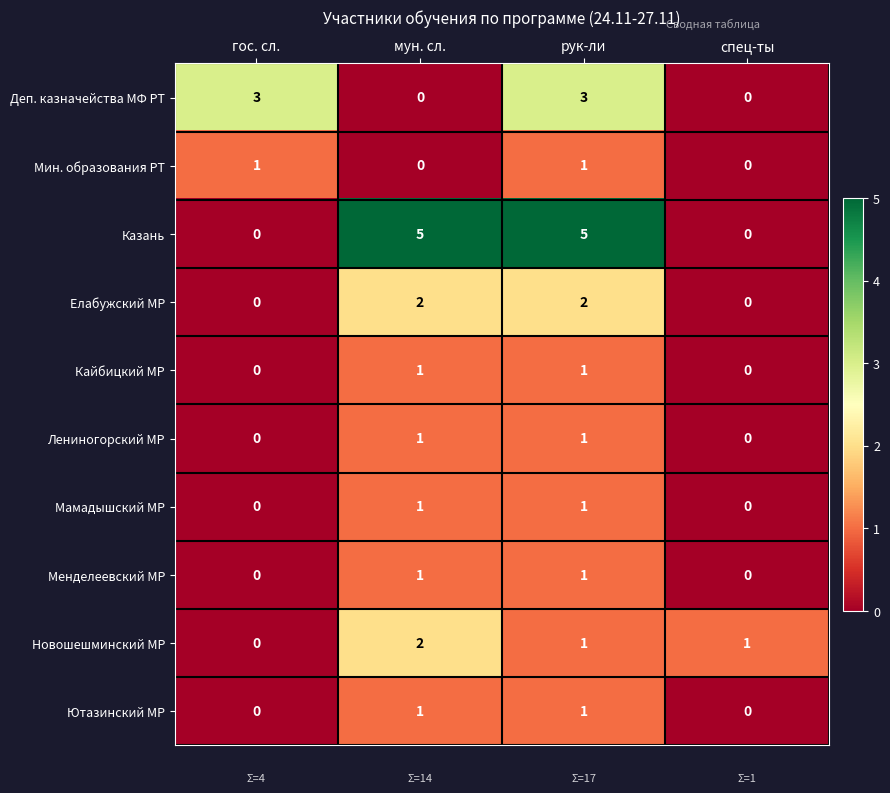

What is the greatest value displayed?

5